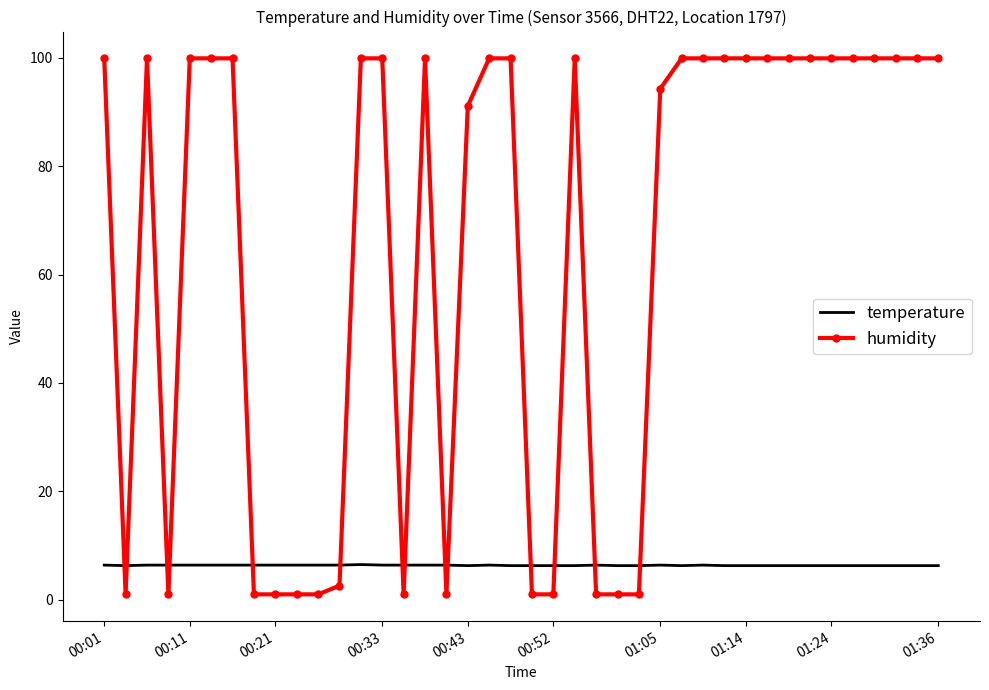

What is the difference between the maximum and minimum values in the humidity series?

98.9